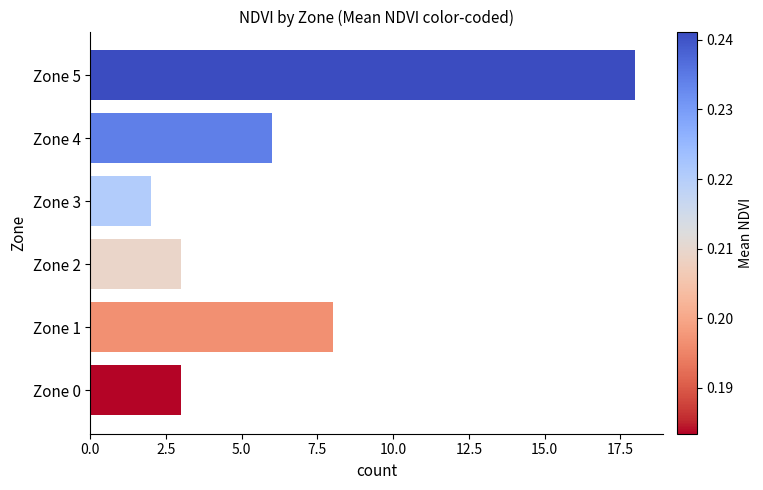

What is the difference between the maximum and minimum values?

16